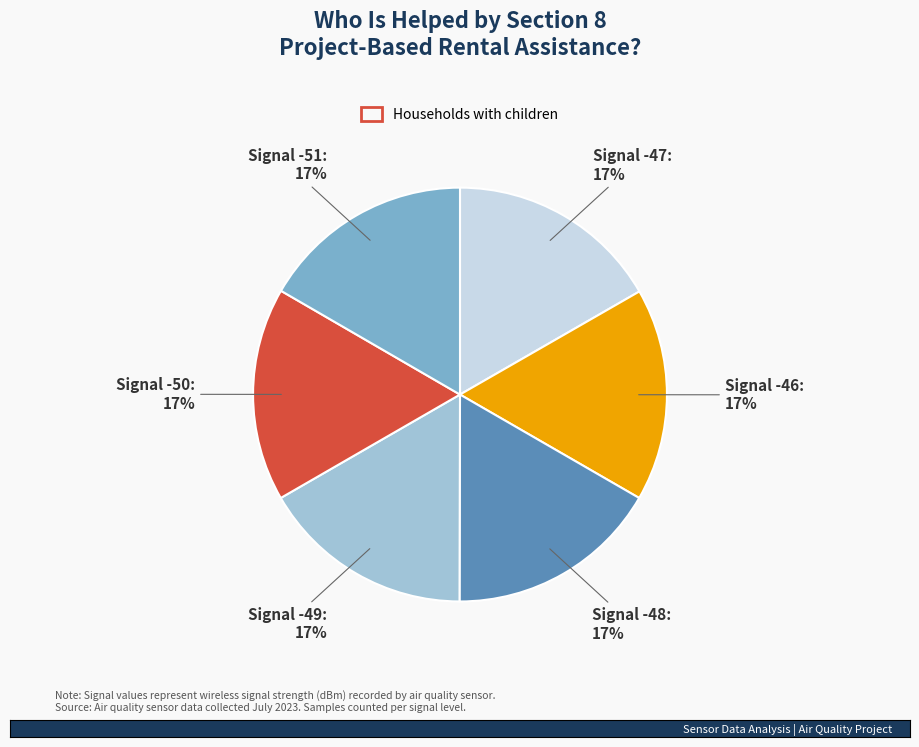

Is there a majority slice in this chart?

No